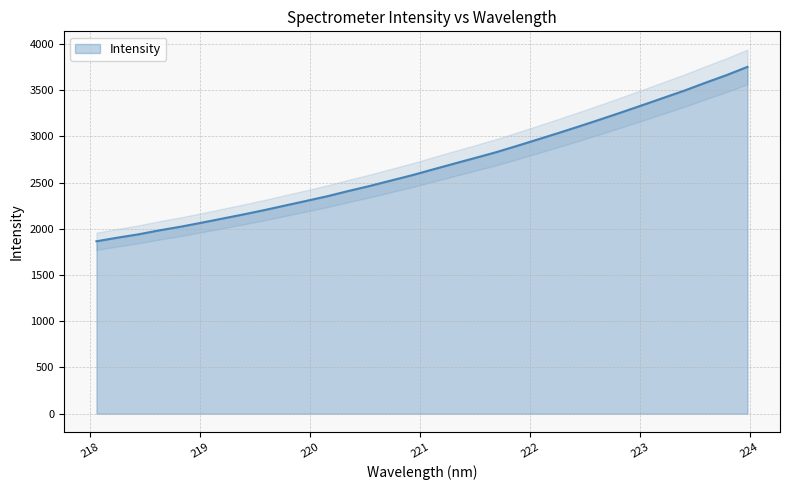

The value at 219.2067 is 2110.5. True or false?

True